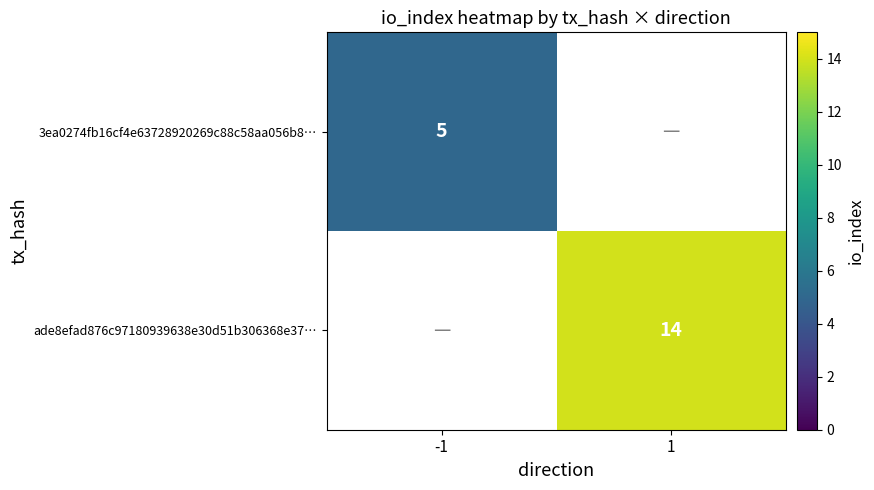

The value of 3ea0274fb16cf4e63728920269c88c58aa056b8… at -1 is 3.2. True or false?

False